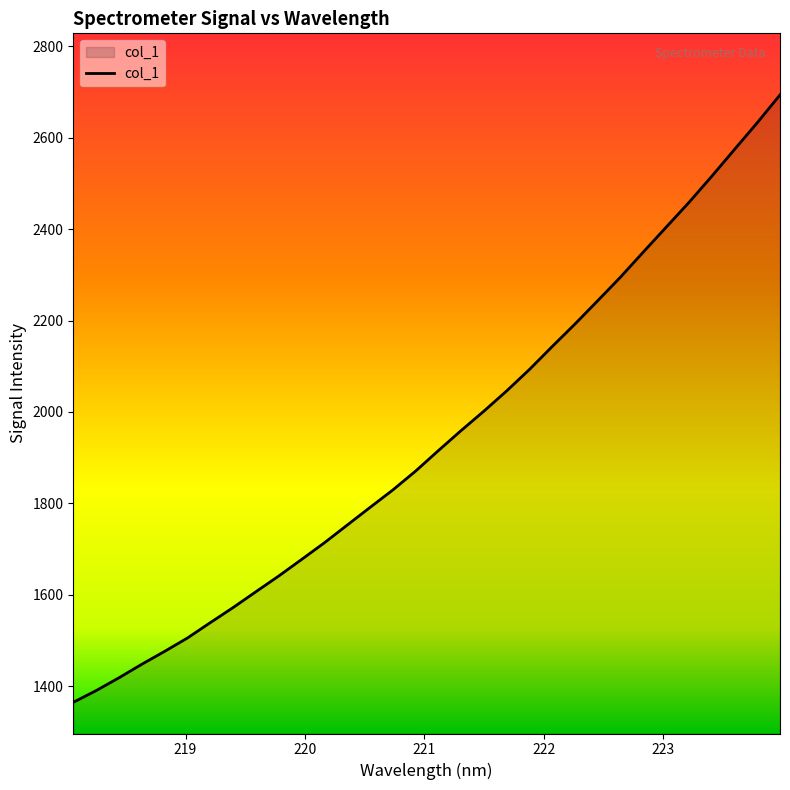

Reading right to left, transcribe all the data shown in this chart.

2693.7	2632.7	2574.2	2515.4	2458.3	2404.2	2349.9	2295.2	2243.5	2192.4	2143.1	2092.9	2046.0	2001.6	1959.2	1915.2	1870.3	1829.0	1790.8	1752.2	1713.5	1677.0	1640.9	1606.5	1571.9	1538.8	1505.3	1476.0	1447.9	1418.3	1390.2	1364.7